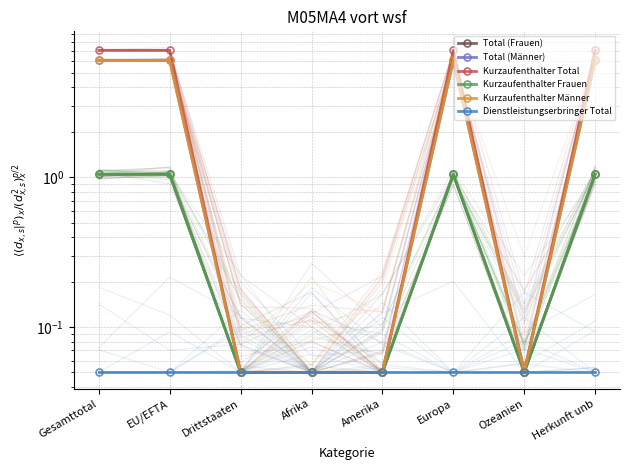

Which has a higher value, Ozeanien or Herkunft unb?

Herkunft unb